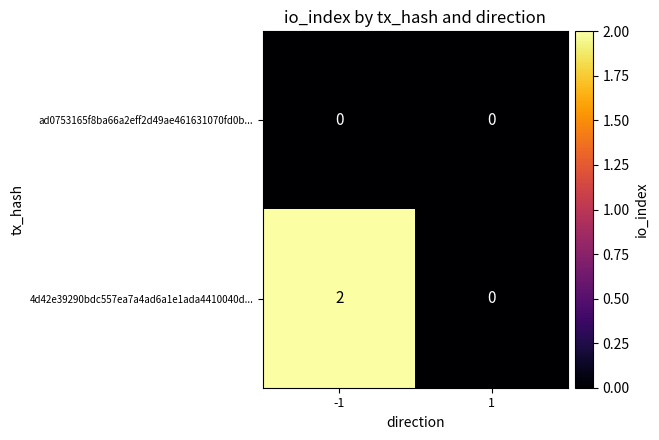

Between -1 and 1, which series saw the biggest shift?

4d42e39290bdc557ea7a4ad6a1e1ada4410040d...